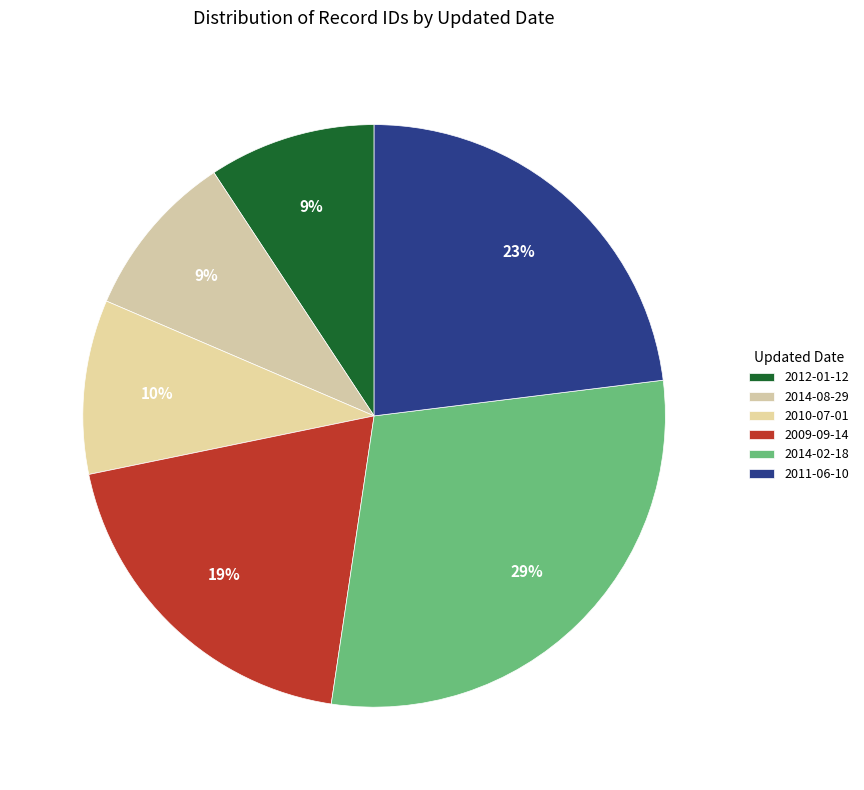

How many segments does this pie chart have?

6